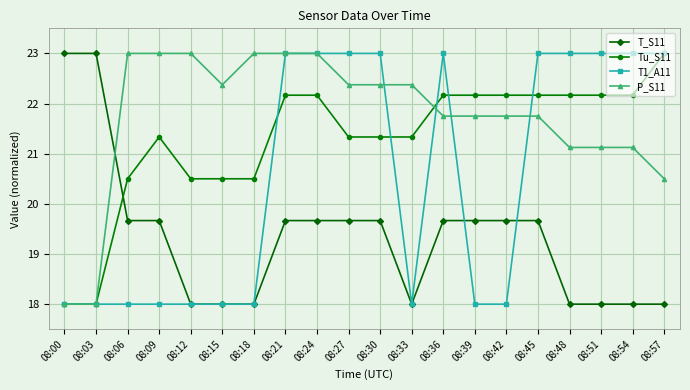

The Tu_S11 series shows 20.5 at 08:18. True or false?

True